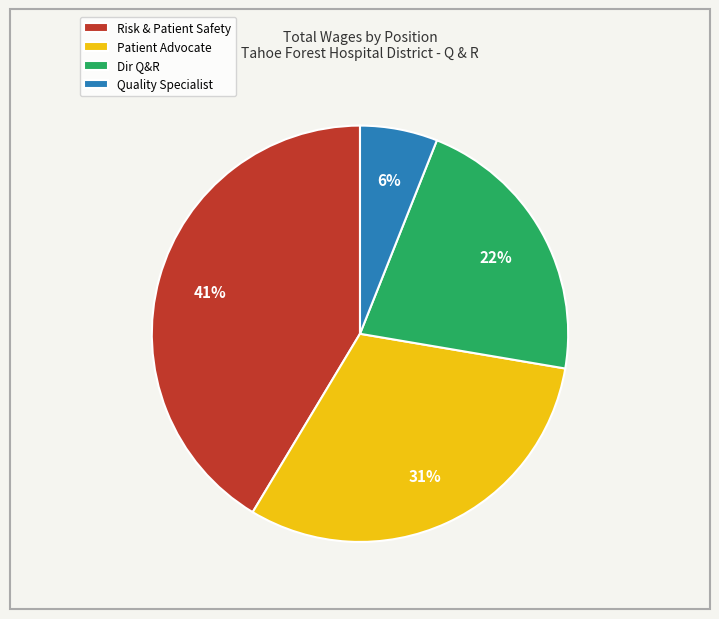

What is the smallest slice in the pie chart?

Quality Specialist